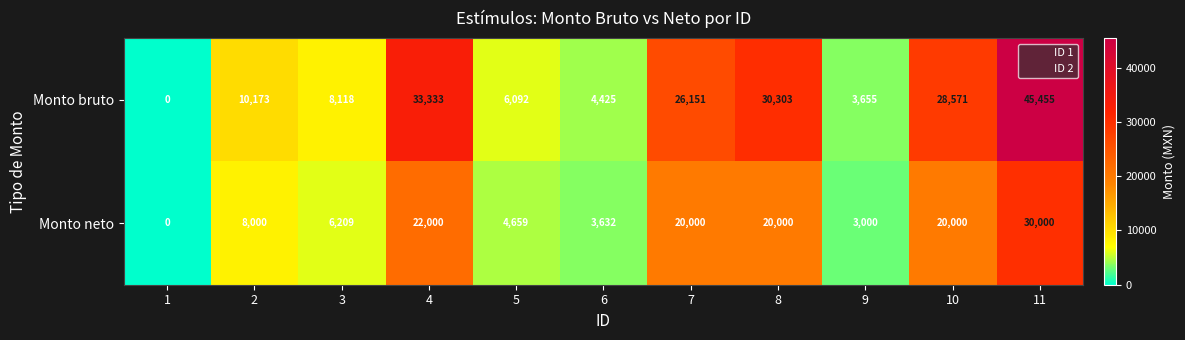

Which series has the largest total across all categories?

Monto bruto